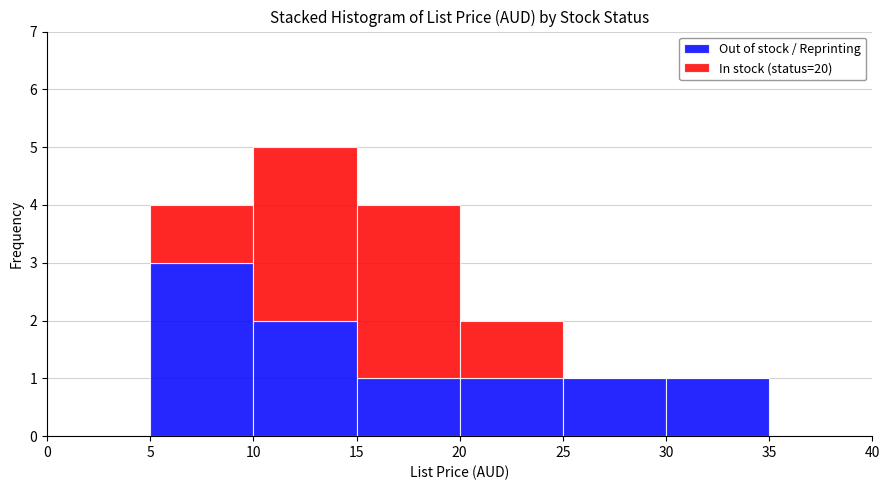

What is the total height of the stacked bar covering 20 to 25 on the x-axis? The values are not printed on the chart, so give them approximately, as read against the axis.

2